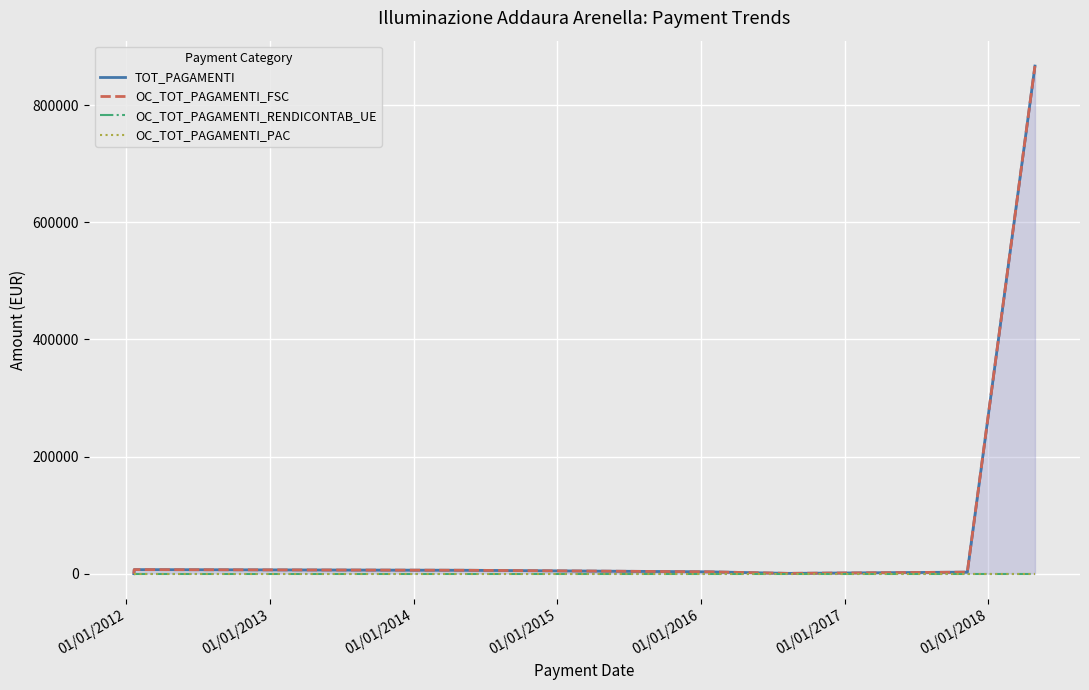

True or false: OC_TOT_PAGAMENTI_FSC and OC_TOT_PAGAMENTI_RENDICONTAB_UE intersect in this chart.

False